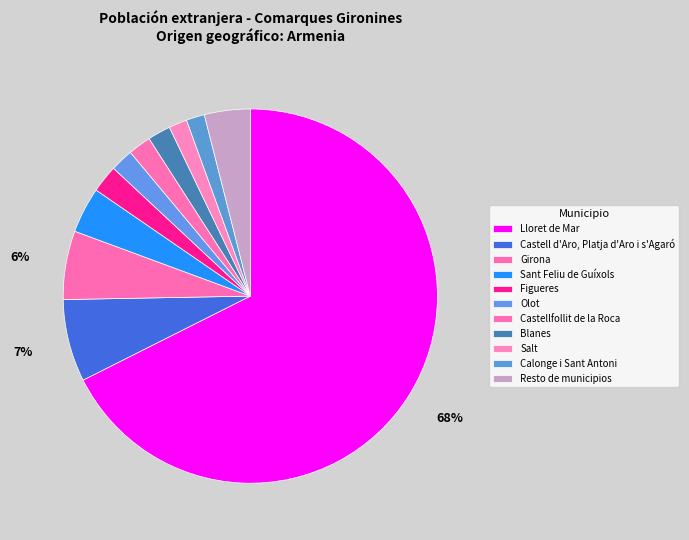

Which has a higher value, Salt or Resto de municipios?

Resto de municipios